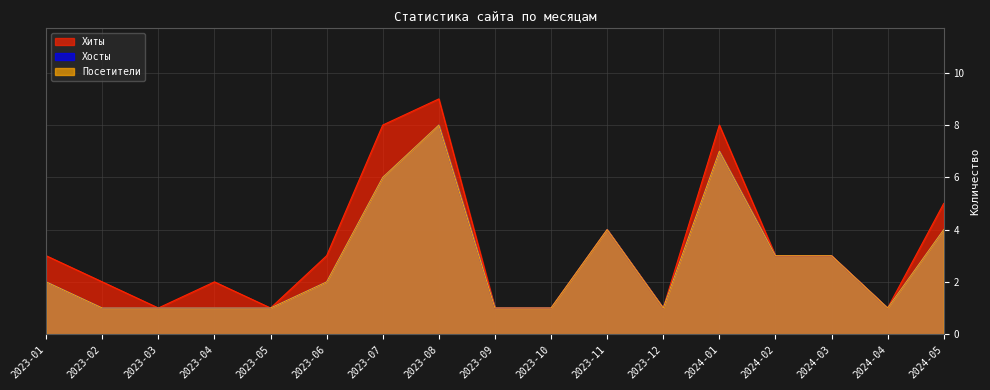

Is it true that Посетители equals 8 at 2023-08?

True